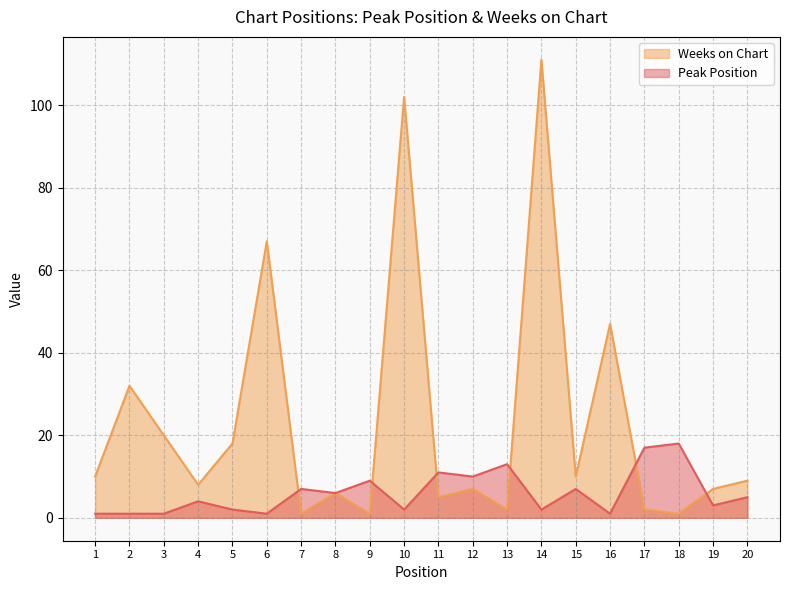

Which has a higher value, 2 or 1?

2